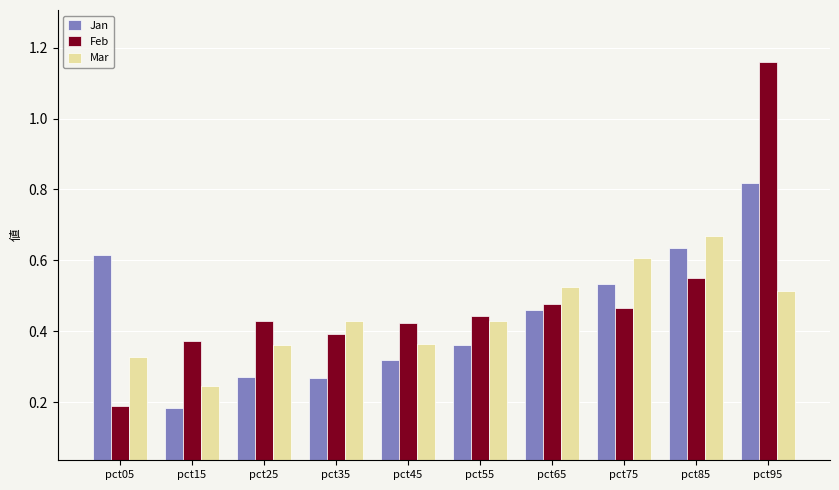

What is the sum of the Feb values at pct15 and pct95?

1.5